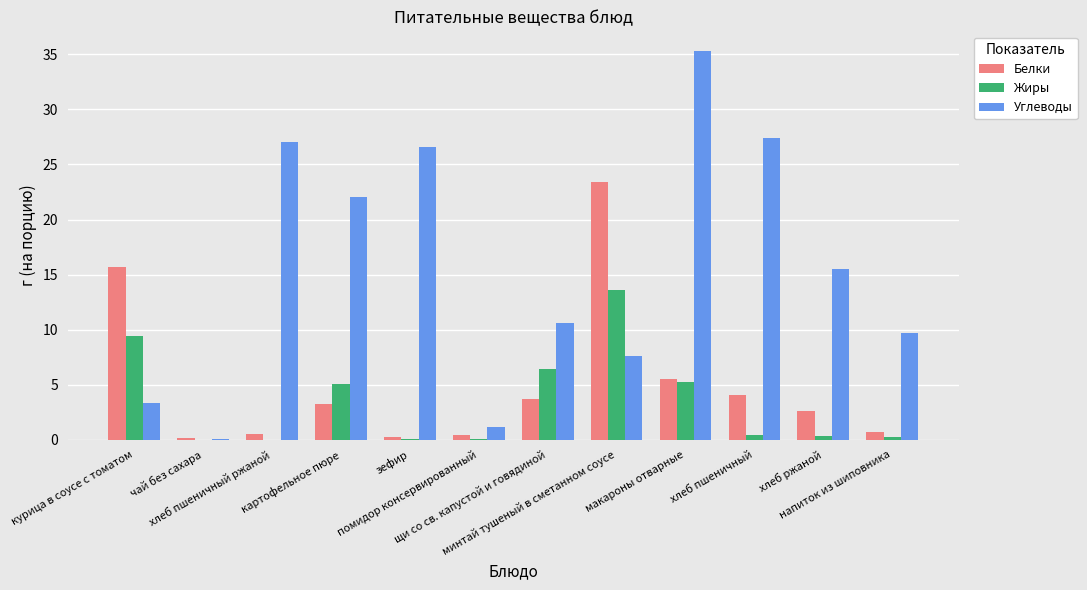

Are the bars horizontal?

No